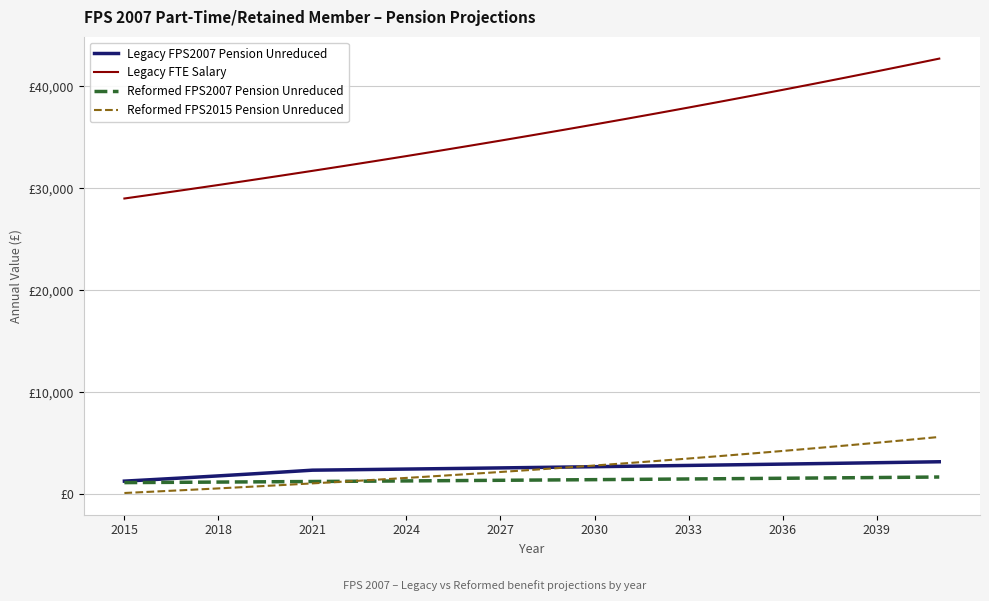

What is the difference between the second highest and second lowest values in the Reformed FPS2015 Pension Unreduced series?

5057.7